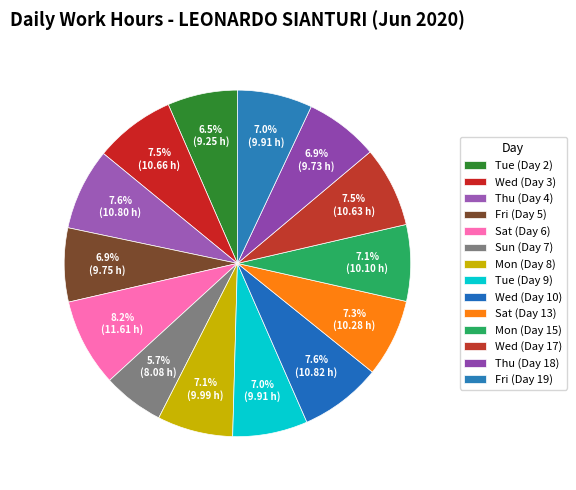

What percentage is the Mon (Day 8) slice, to the nearest percent?

7%